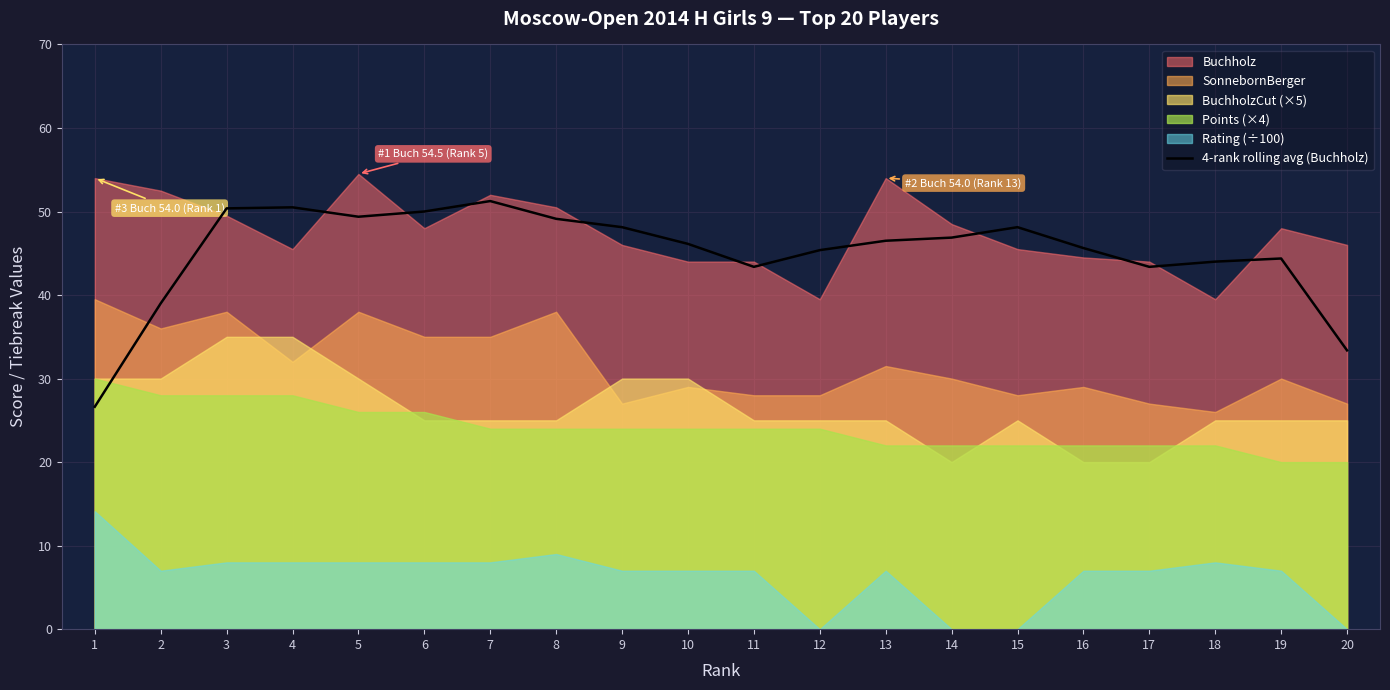

The value of 4-rank rolling avg (Buchholz) at 15 is 85.4. True or false?

False